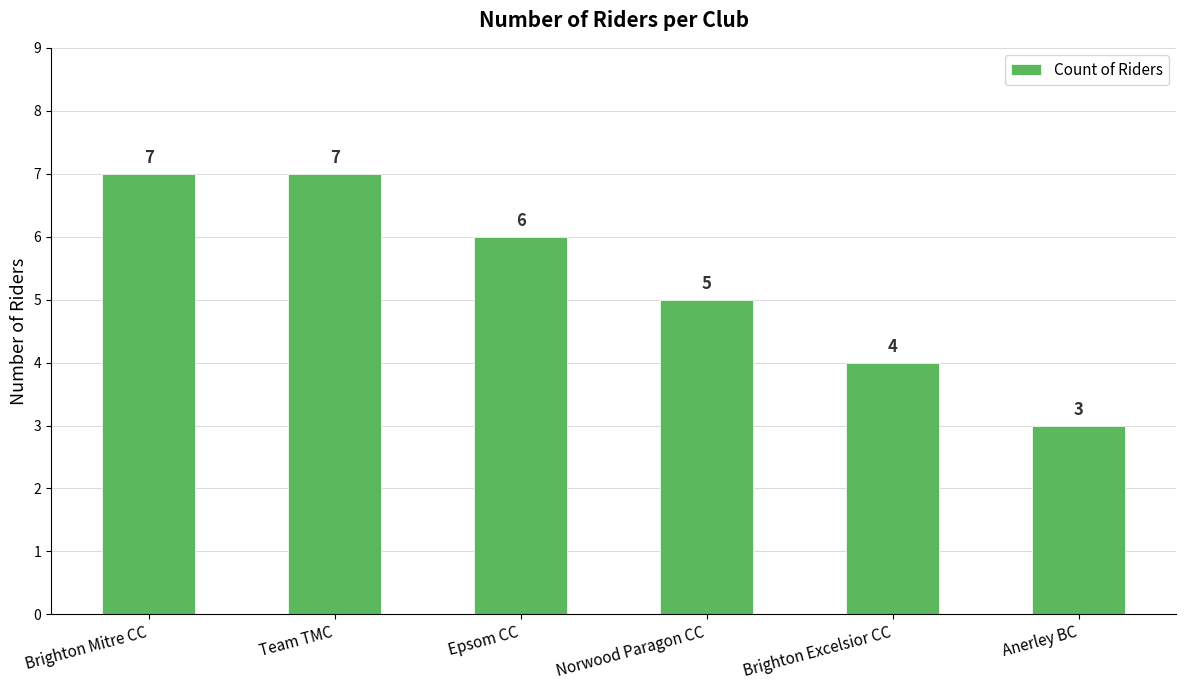

Are the bars horizontal?

No